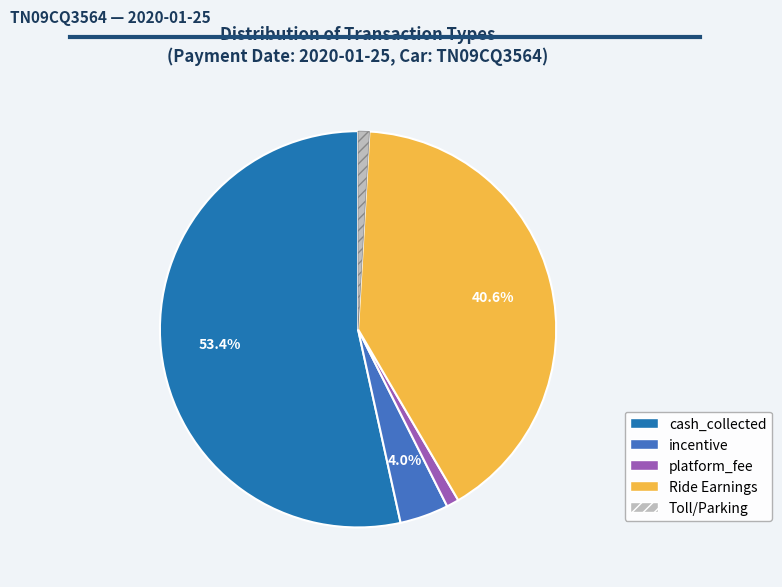

How many slices are in this pie chart?

5